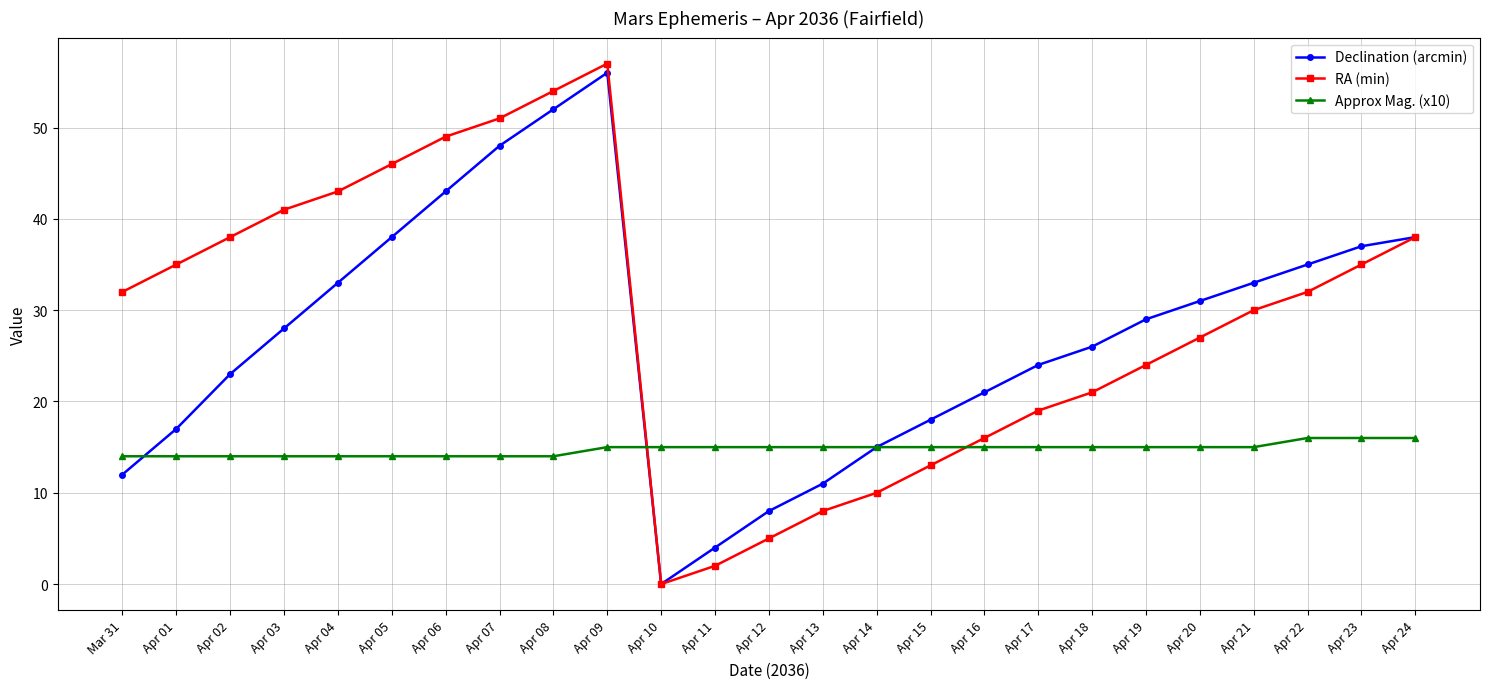

Which series changed the most between Apr 02 and Apr 17?

RA (min)